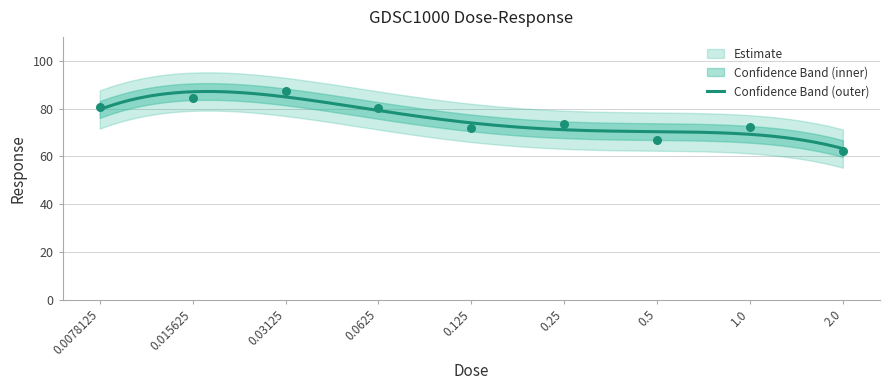

Which has a higher value, 0.5 or 0.0078125?

0.0078125